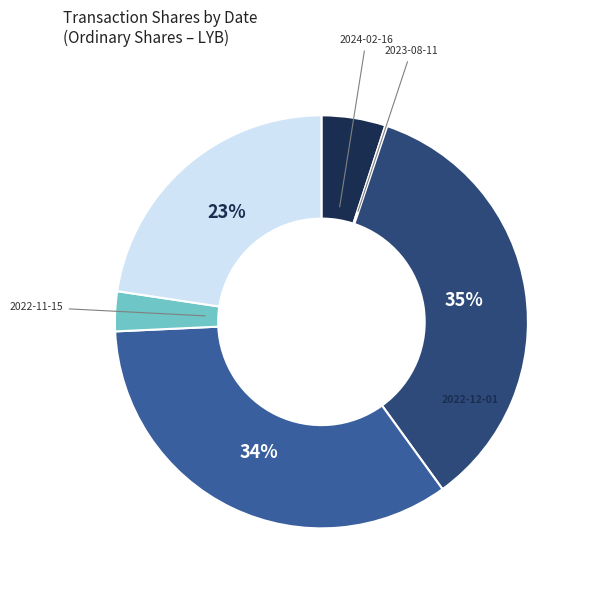

Which slice is the smallest?

2023-08-11